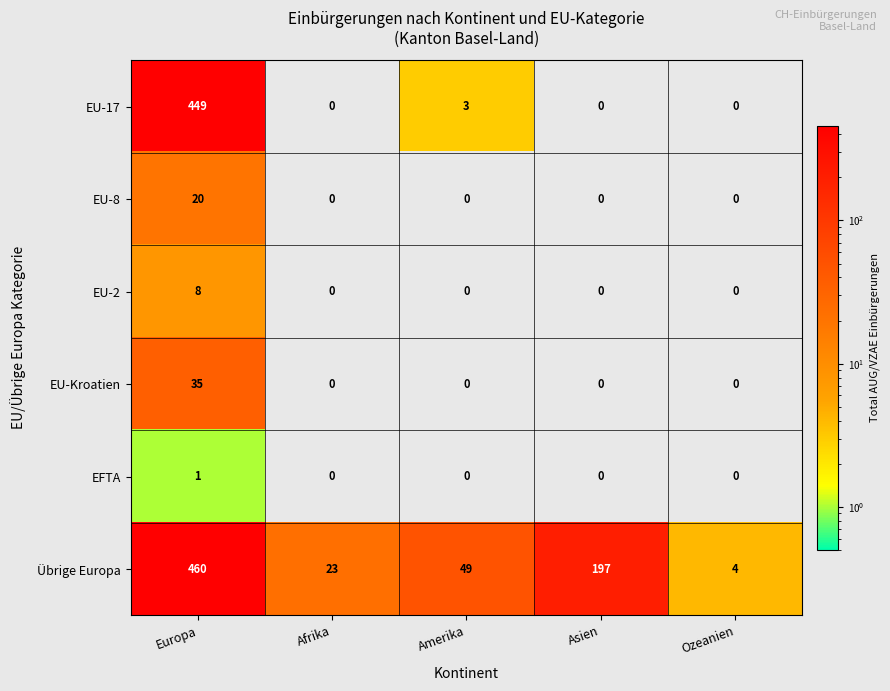

What is the difference between the maximum and minimum values in the EU-8 series?

20